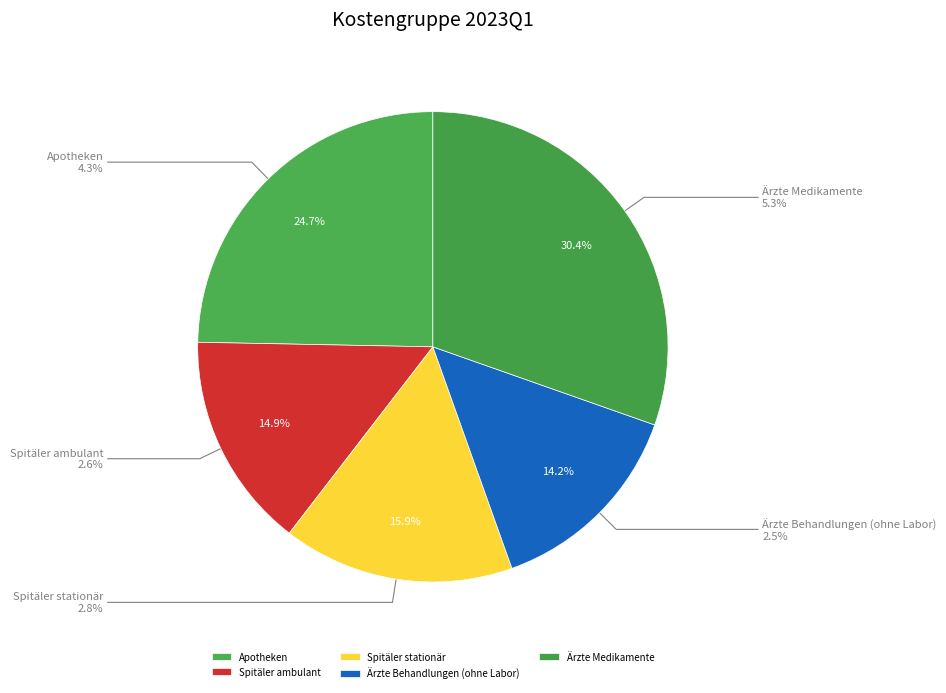

Which category has the smallest portion of the pie?

Ärzte Behandlungen (ohne Labor)